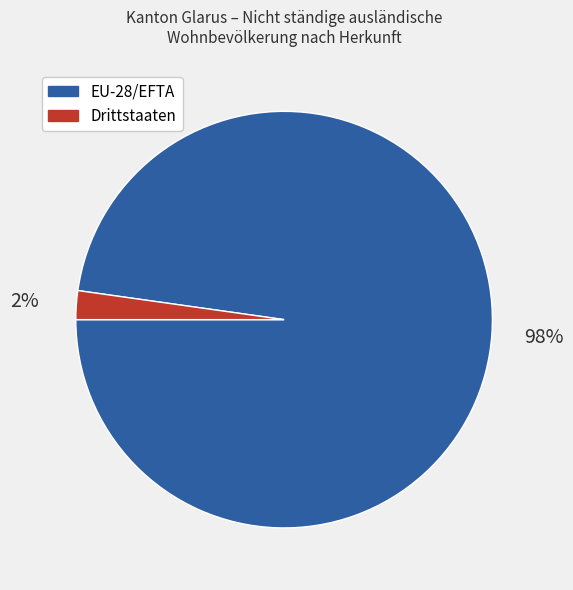

What is the largest slice in the pie chart?

EU-28/EFTA